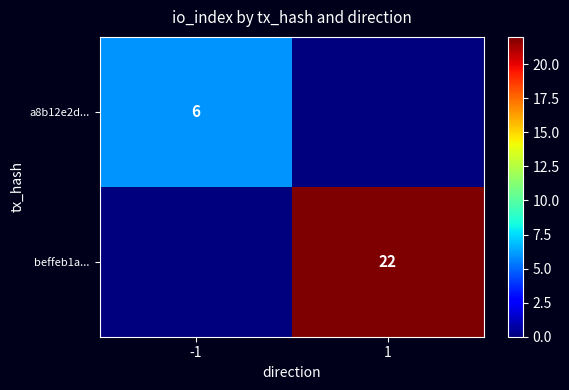

Where is beffeb1a... nearest to the value 11?

-1